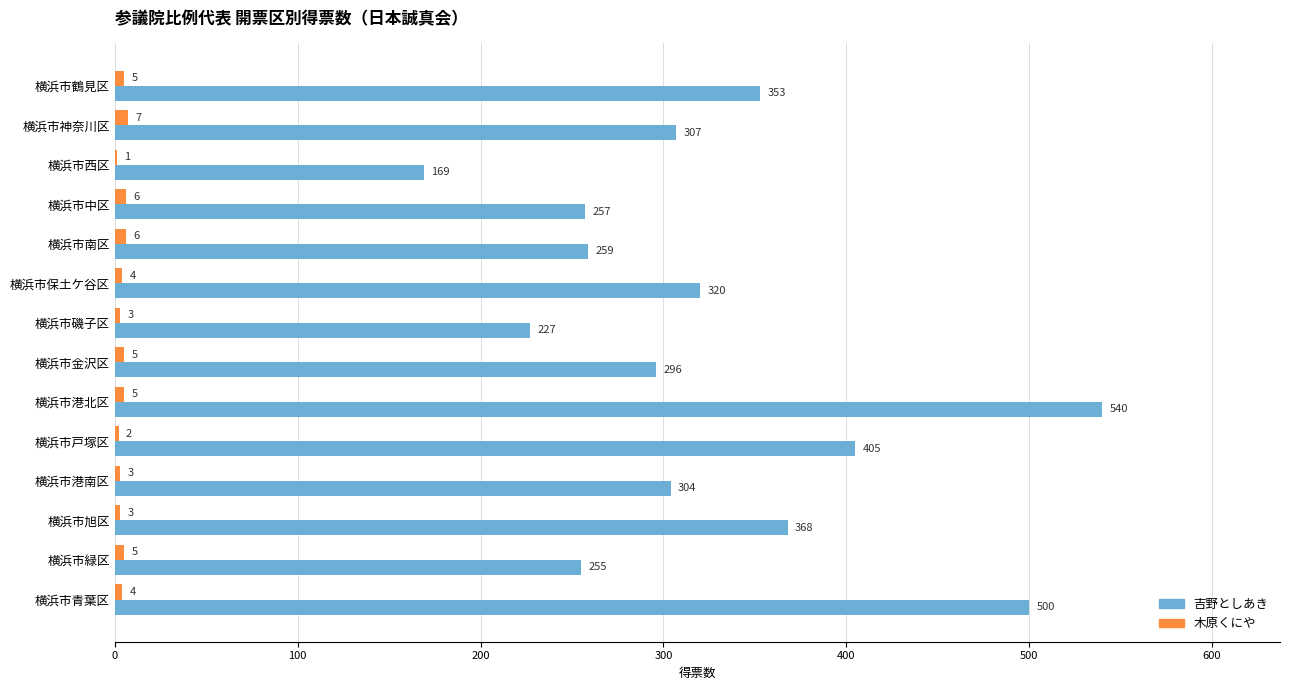

Is the value of 木原くにや at 横浜市西区 greater than the value of 吉野としあき at 横浜市青葉区?

No